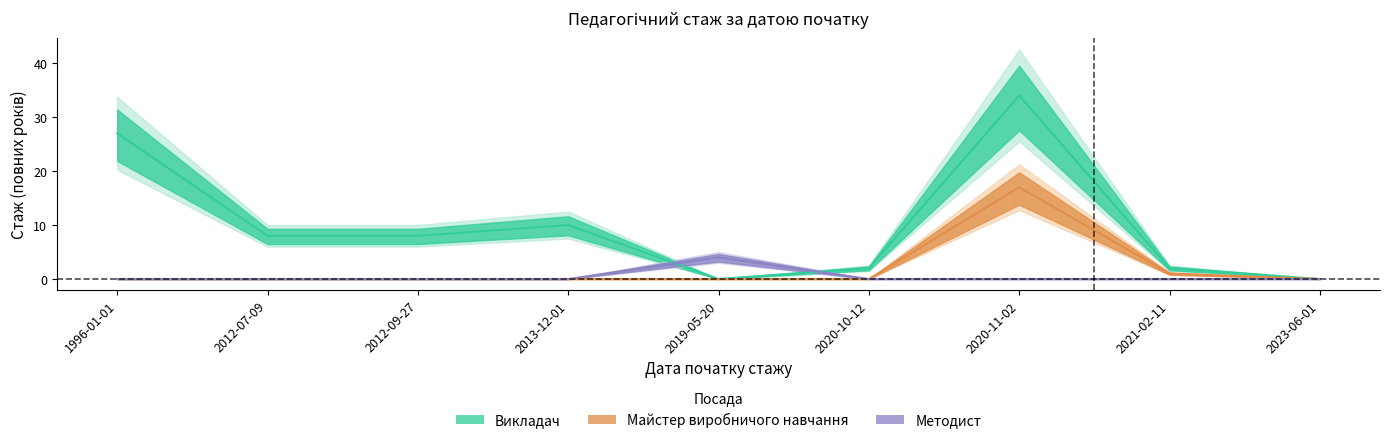

Where is Викладач nearest to the value 17?

2013-12-01